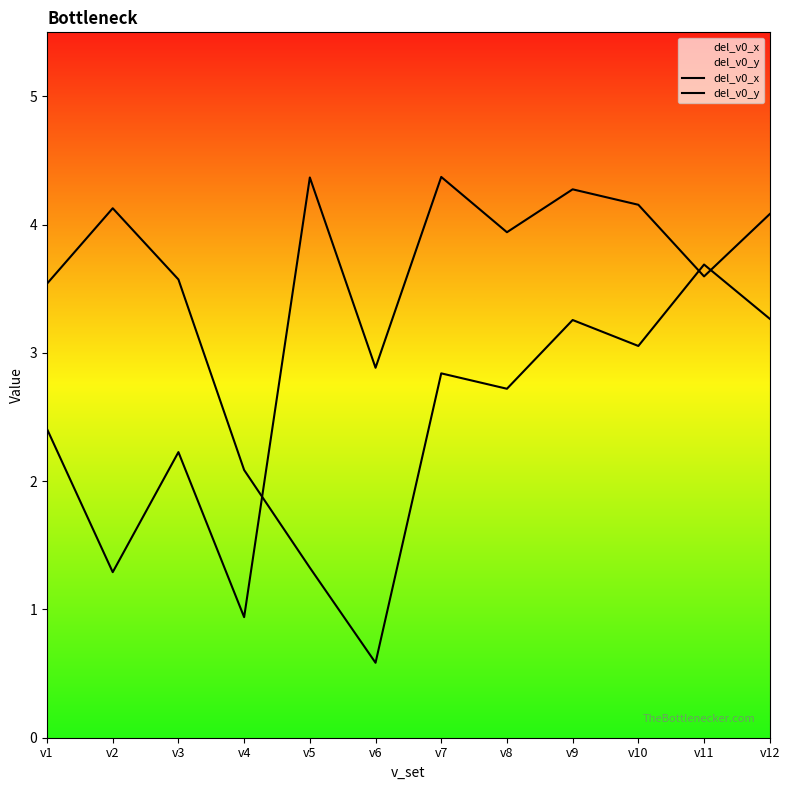

Which has a higher value, v12 or v7?

v12